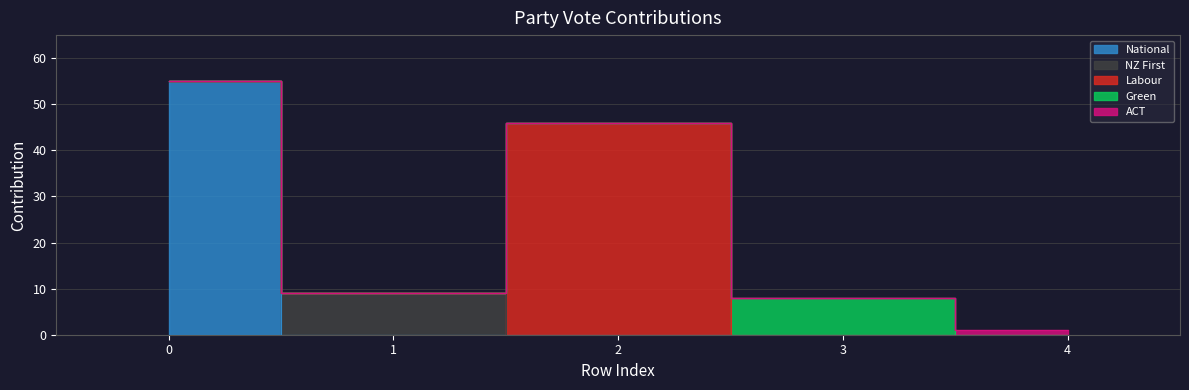

True or false: NZ First and ACT intersect in this chart.

False